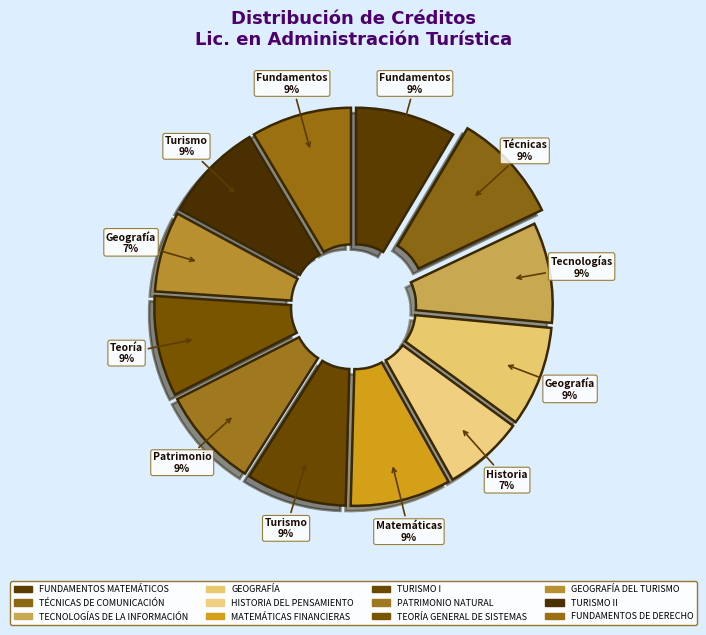

To the nearest percent, what is the average slice percentage?

8%